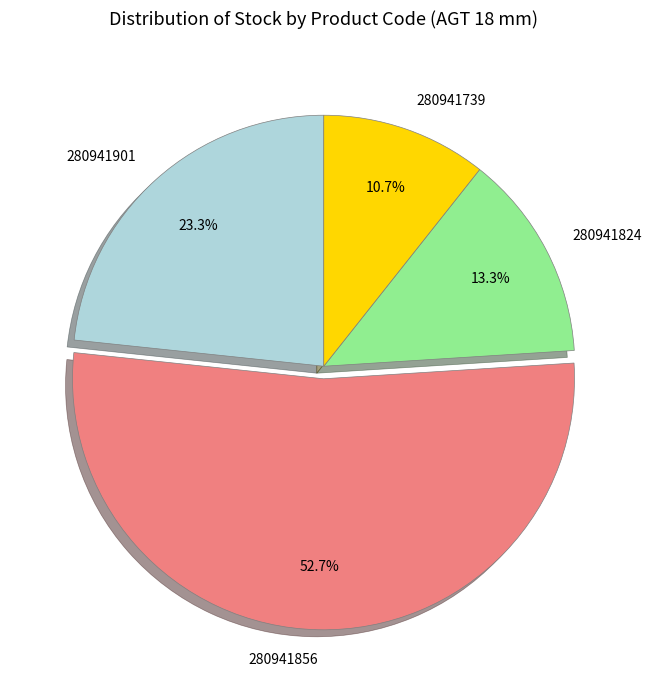

To the nearest percent, what is the difference between the largest and smallest slice percentages?

42%